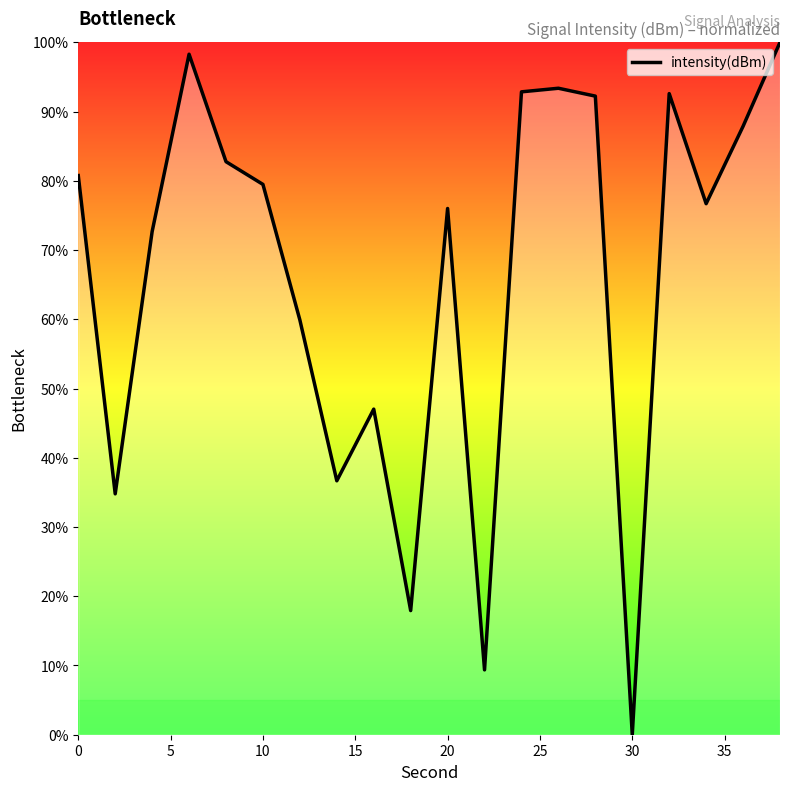

Which label corresponds to the smallest value in the chart?

30